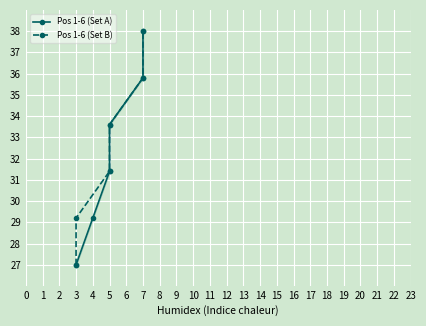

How many categories are shown in the chart?

6